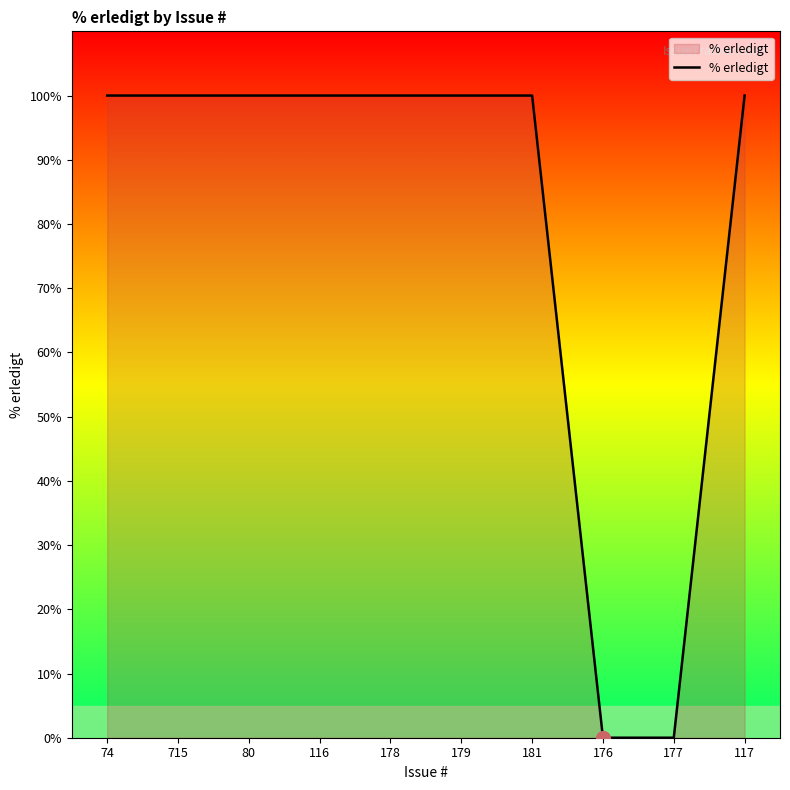

What is the greatest value displayed?

100